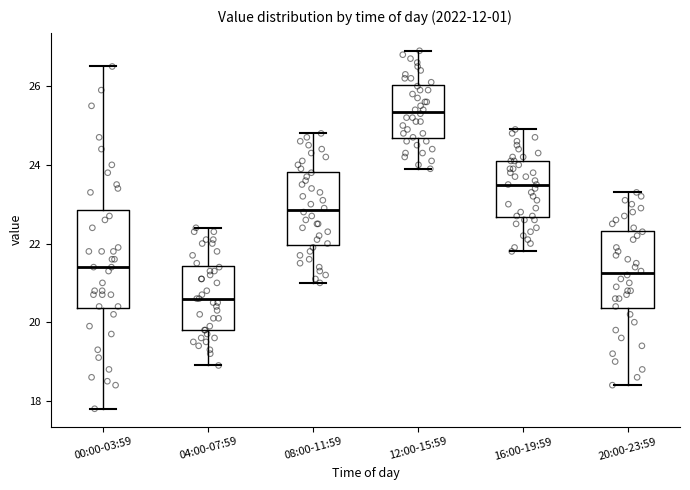

Reading left to right, read every box against the y-axis: the position of its median line, the range the box covers, and the ends of its whiskers. The values are not printed on the chart, so give them approximately, as read against the axis.

00:00-03:59: median 21.4, box 20.4 to 22.8, whiskers 17.8 to 26.6
04:00-07:59: median 20.6, box 19.8 to 21.4, whiskers 19.0 to 22.4
08:00-11:59: median 22.8, box 22.0 to 23.8, whiskers 21.0 to 24.8
12:00-15:59: median 25.4, box 24.6 to 26.0, whiskers 24.0 to 27.0
16:00-19:59: median 23.6, box 22.6 to 24.2, whiskers 21.8 to 25.0
20:00-23:59: median 21.2, box 20.4 to 22.4, whiskers 18.4 to 23.4